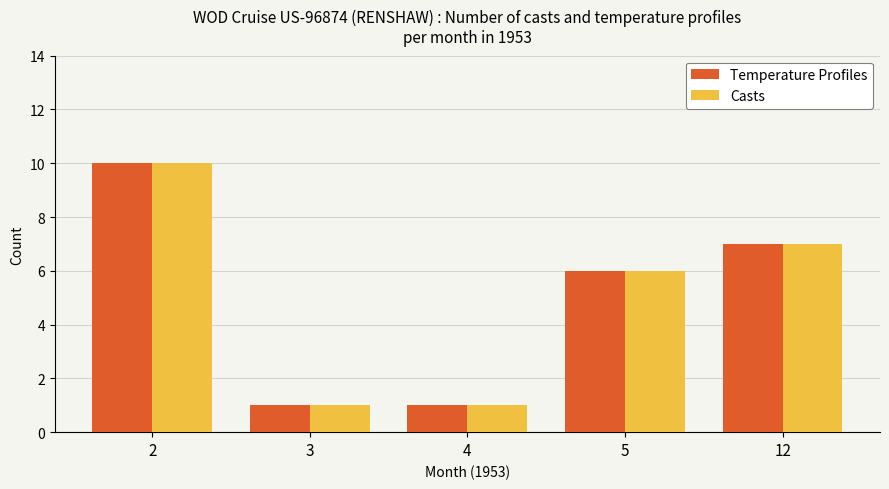

What is the value of the Casts bar at the 3rd from the left?

1